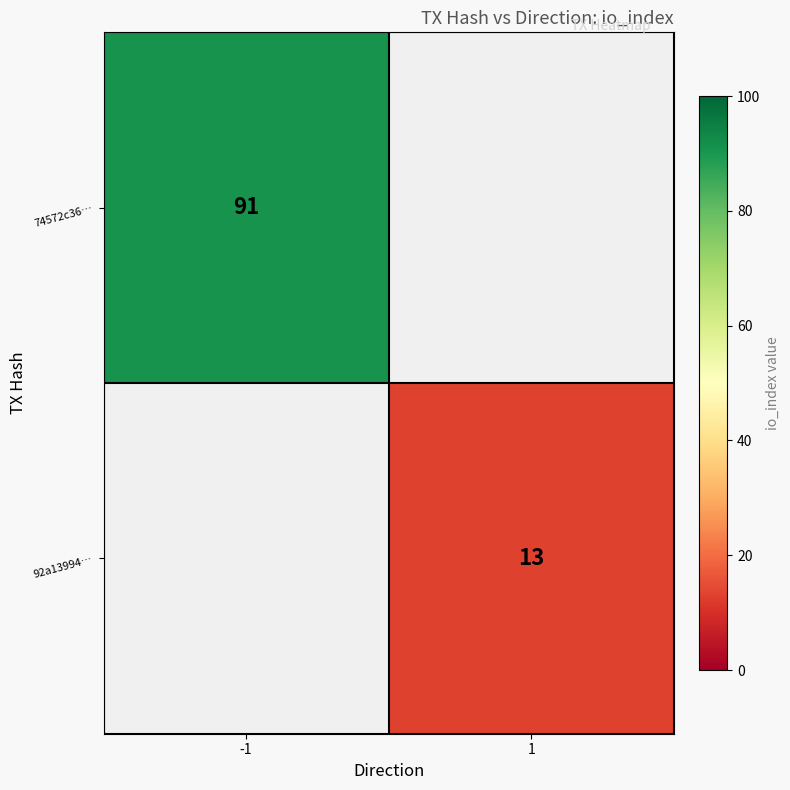

Is it true that 92a13994… equals 13 at 1?

True